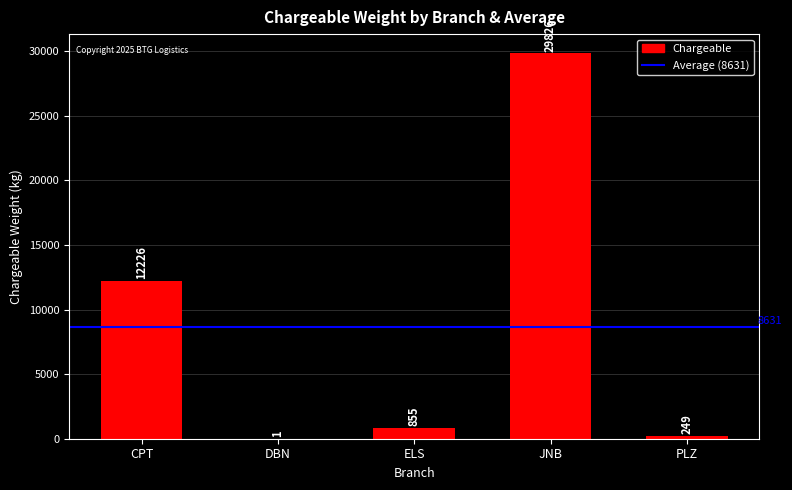

Where does the data first go above 855?

CPT